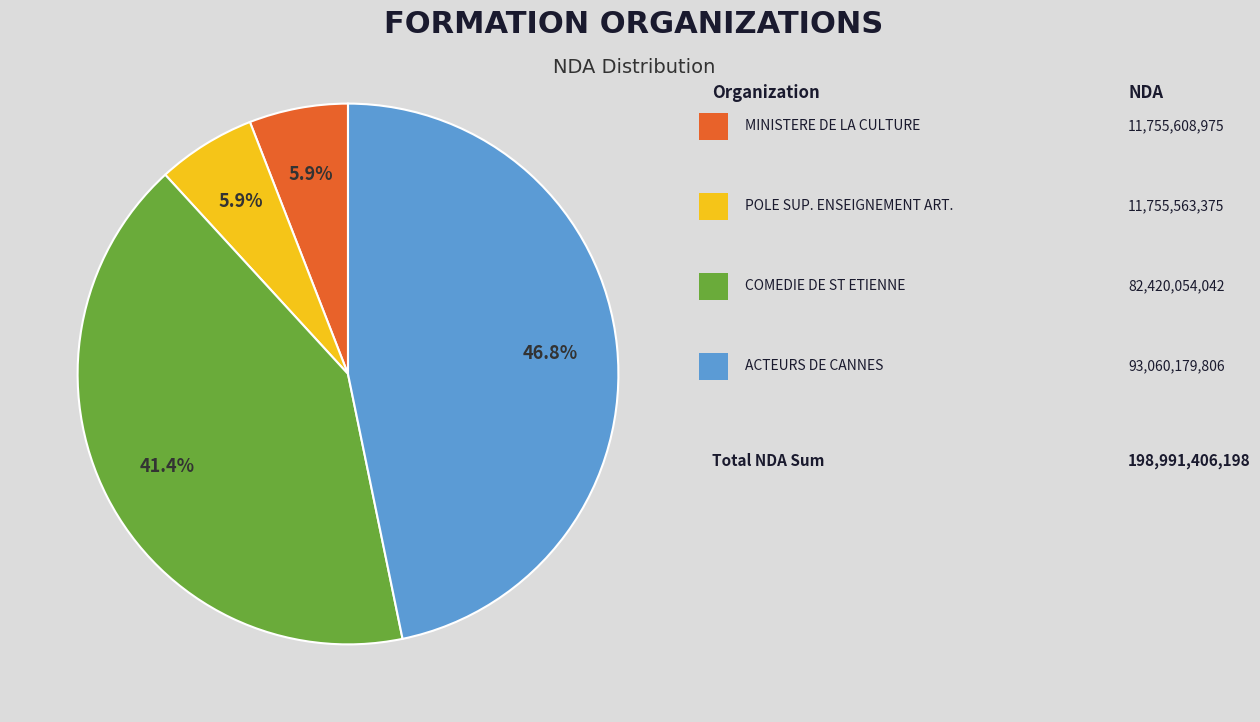

Which category has the smallest portion of the pie?

POLE SUPERIEUR D'ENSEIGNEMENT ARTISTIQUE